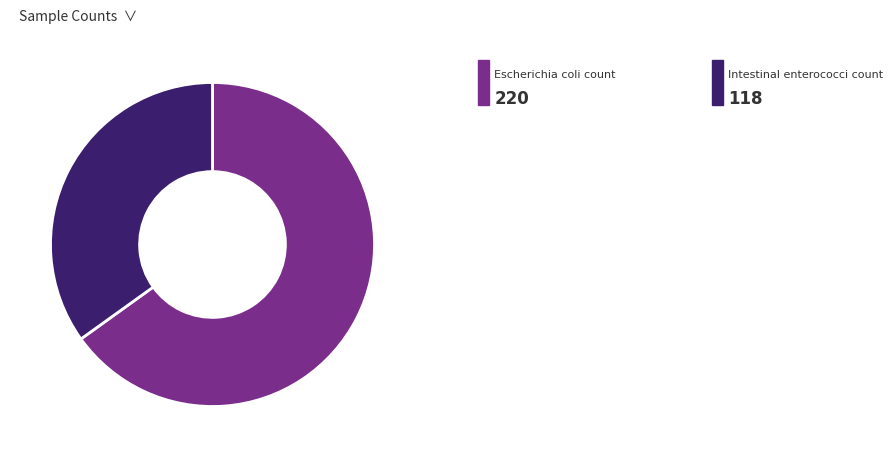

Does any single category account for the majority?

Yes